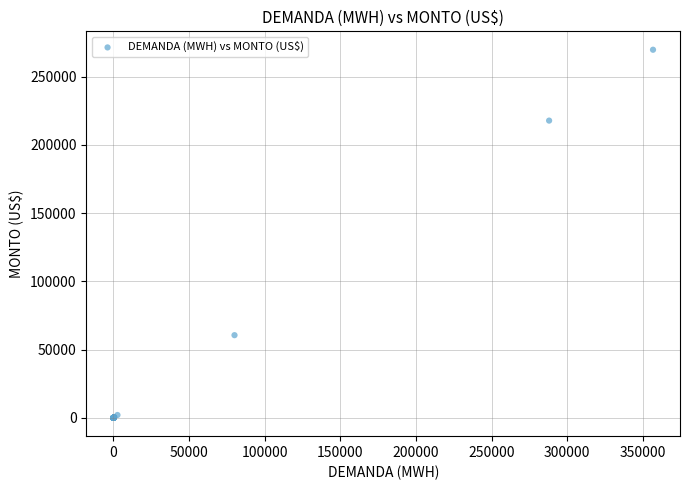

What Y value in the scatter plot is closest to 134828?

60511.9